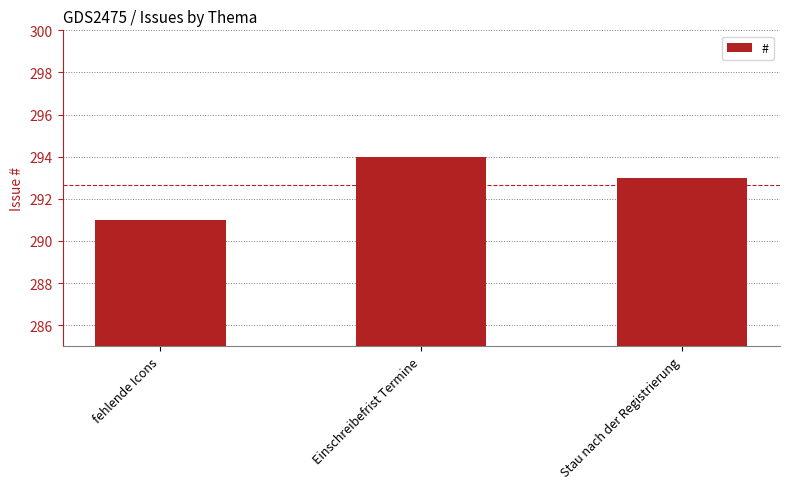

Approximately how many times larger is the value at fehlende Icons compared to Stau nach der Registrierung?

1.0